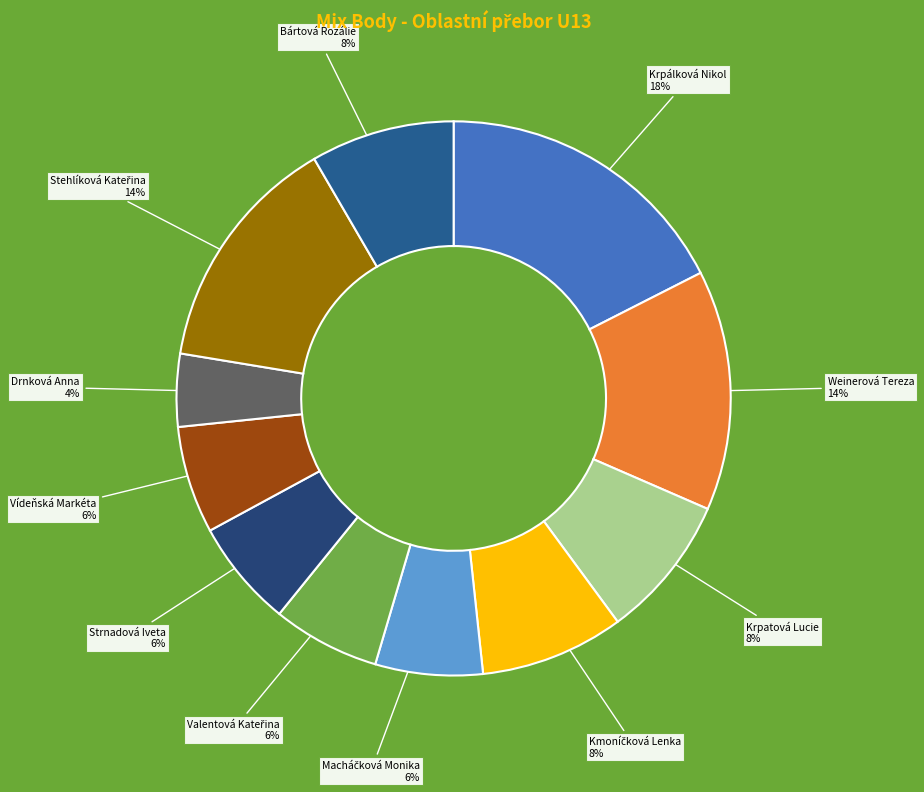

What is the smallest slice in the pie chart?

Drnková Anna